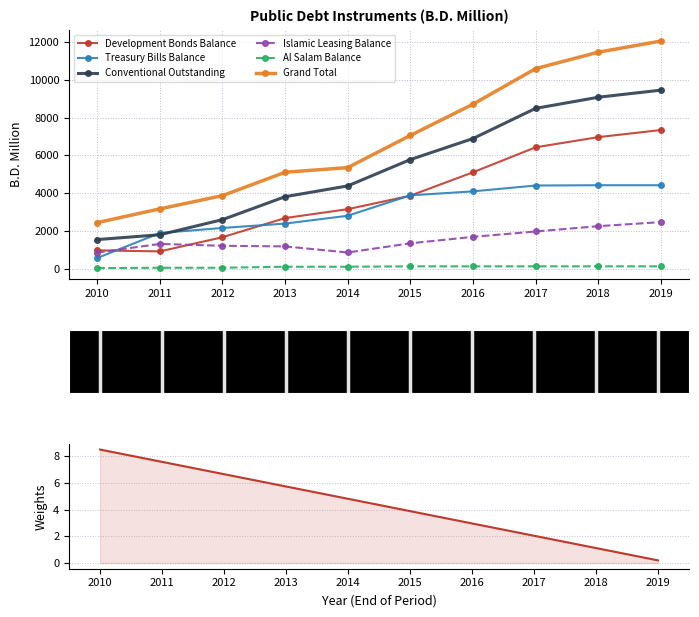

Reading left to right, extract all data points from this chart.

Development Bonds Balance: 2010=975.0	2011=920.0	2012=1669.0	2013=2683.0	2014=3153.0	2015=3867.0	2016=5103.6	2017=6425.6	2018=6963.6	2019=7339.6
Treasury Bills Balance: 2010=570.0	2011=1890.0	2012=2160.0	2013=2390.0	2014=2805.0	2015=3885.0	2016=4095.0	2017=4405.0	2018=4420.0	2019=4420.0
Conventional Outstanding: 2010=1545.0	2011=1800.0	2012=2599.0	2013=3813.0	2014=4383.0	2015=5777.0	2016=6888.6	2017=8485.6	2018=9073.6	2019=9449.6
Islamic Leasing Balance: 2010=860.0	2011=1315.5	2012=1215.5	2013=1183.9	2014=861.9	2015=1347.9	2016=1687.8	2017=1972.4	2018=2254.4	2019=2466.8
Al Salam Balance: 2010=36.0	2011=54.0	2012=54.0	2013=108.0	2014=108.0	2015=129.0	2016=129.0	2017=129.0	2018=129.0	2019=129.0
Grand Total: 2010=2441.0	2011=3169.5	2012=3868.5	2013=5104.9	2014=5352.9	2015=7053.9	2016=8705.4	2017=10587.0	2018=11457.0	2019=12045.4